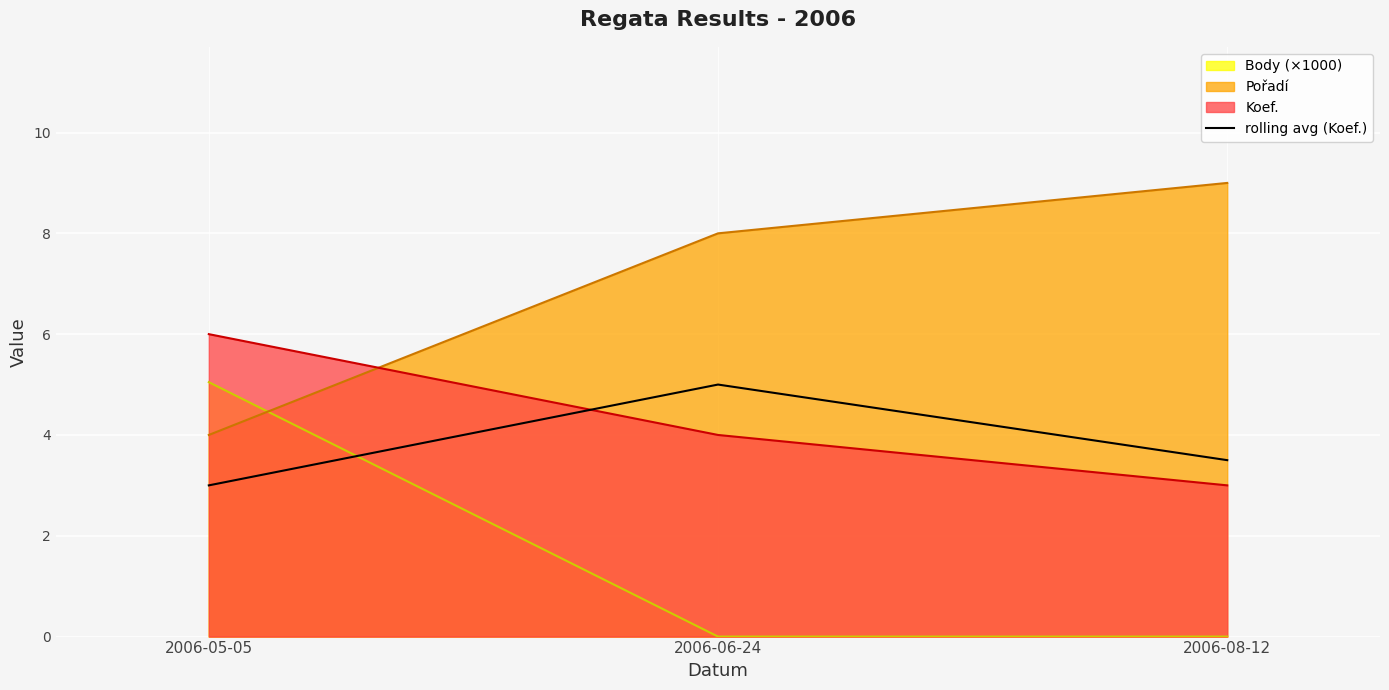

Reading left to right, list all the values displayed in this chart.

Body (×1000): 2006-05-05=5.0	2006-06-24=0.0	2006-08-12=0.0
Pořadí: 2006-05-05=4.0	2006-06-24=8.0	2006-08-12=9.0
Koef.: 2006-05-05=6.0	2006-06-24=4.0	2006-08-12=3.0
rolling avg (Koef.): 2006-05-05=3.0	2006-06-24=5.0	2006-08-12=3.5